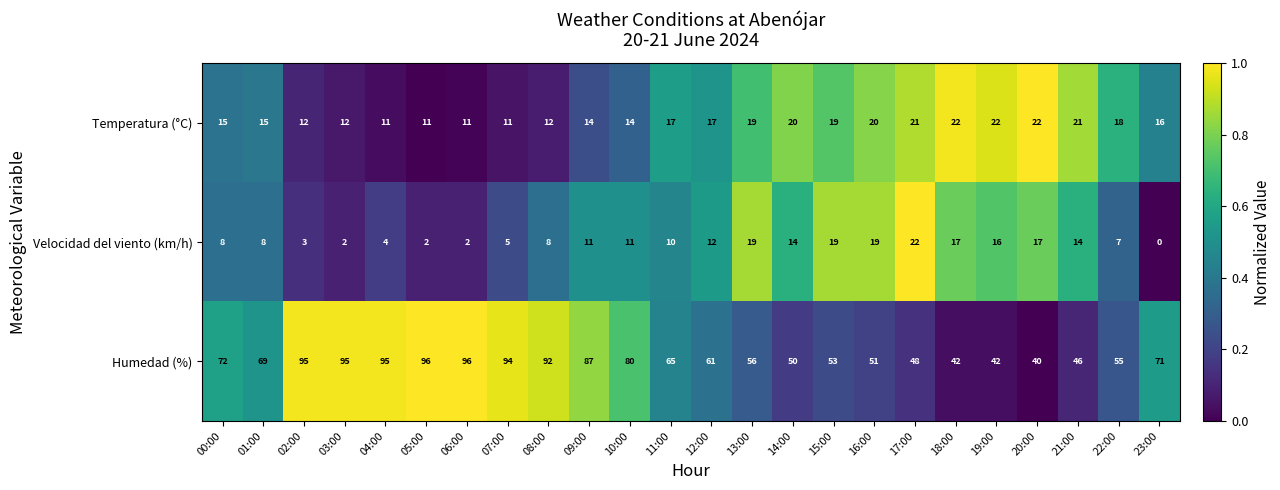

Is it true that Velocidad del viento (km/h) equals 8 at 00:00?

True